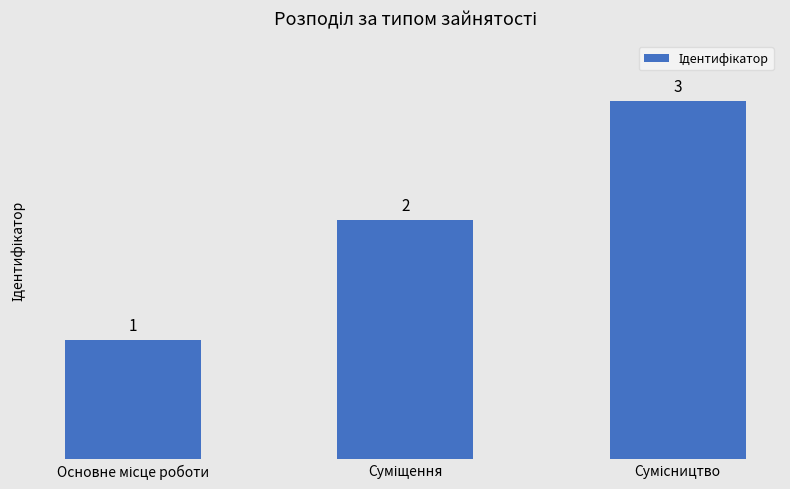

What is the value of the 2nd bar from the left?

2